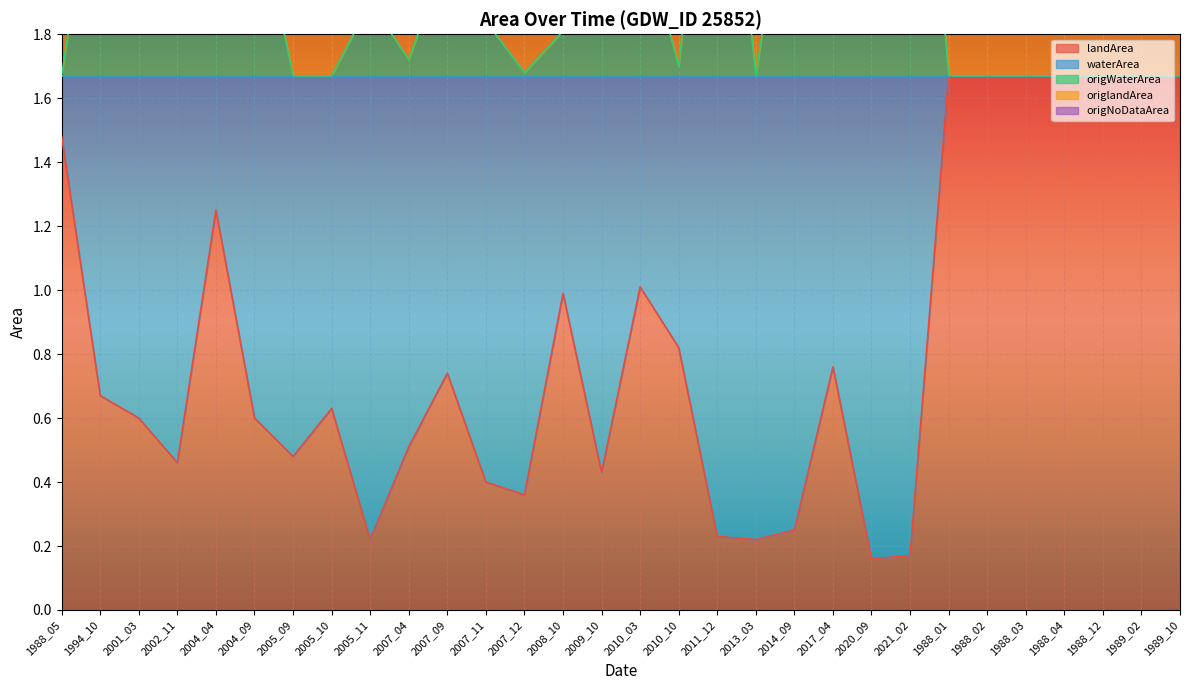

What is the maximum value for landArea?

1.7